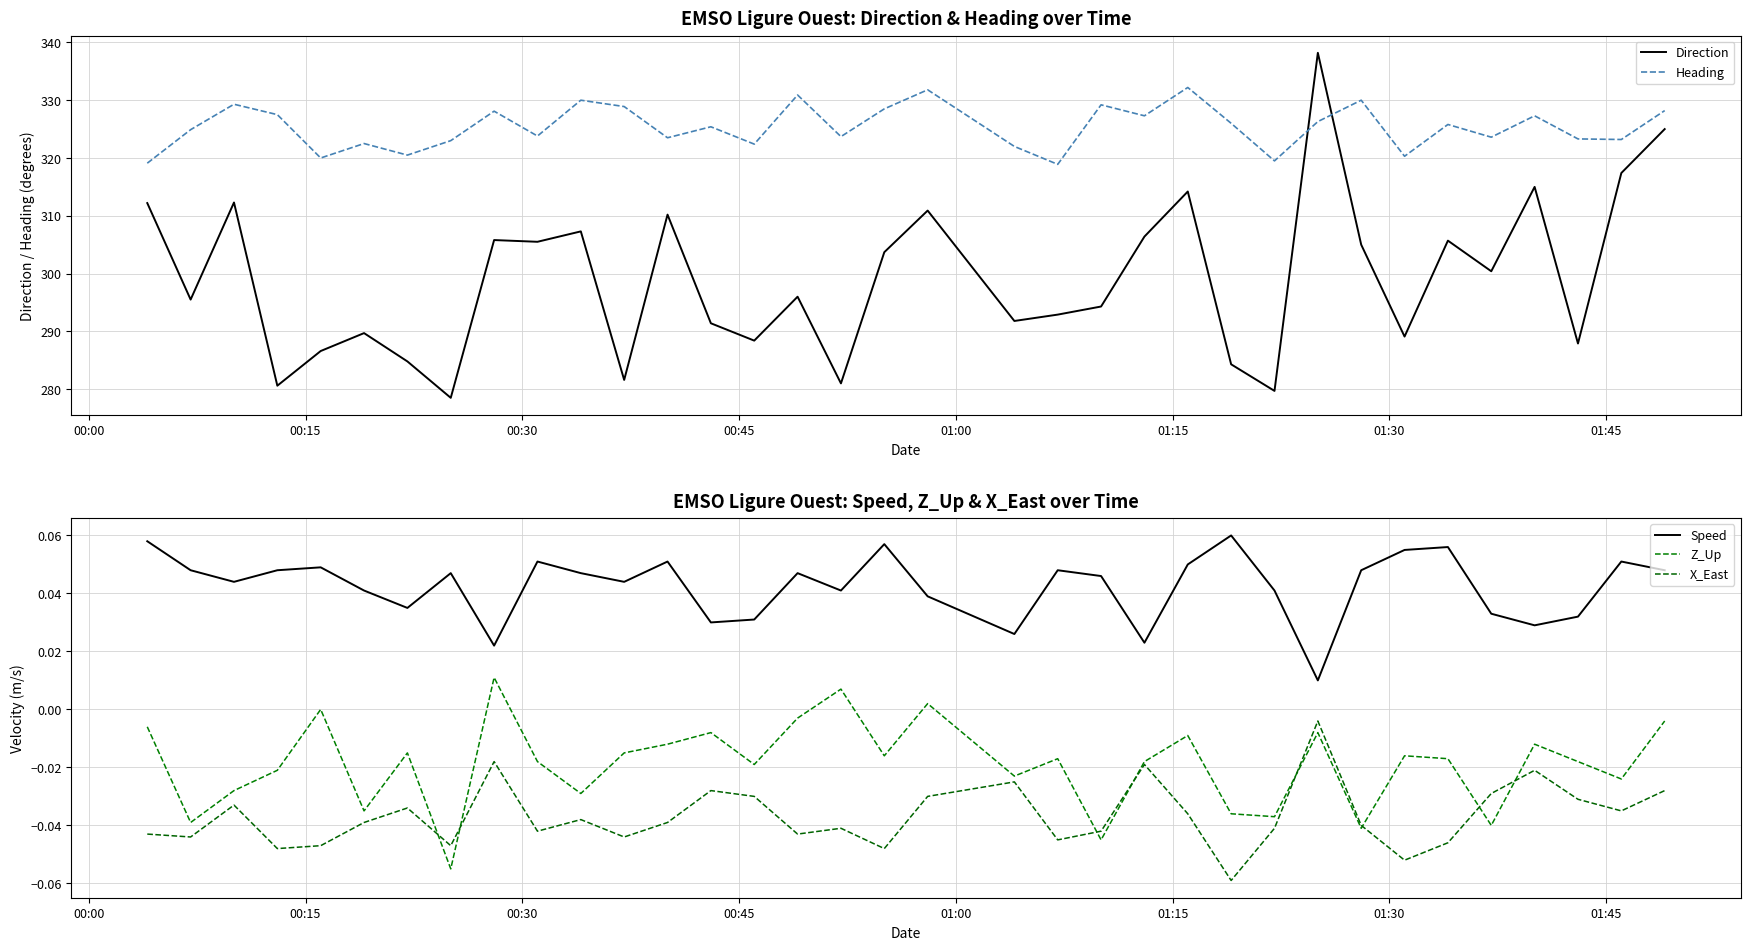

What are all the series names shown in the legend?

Direction, Heading, Speed, Z_Up, X_East